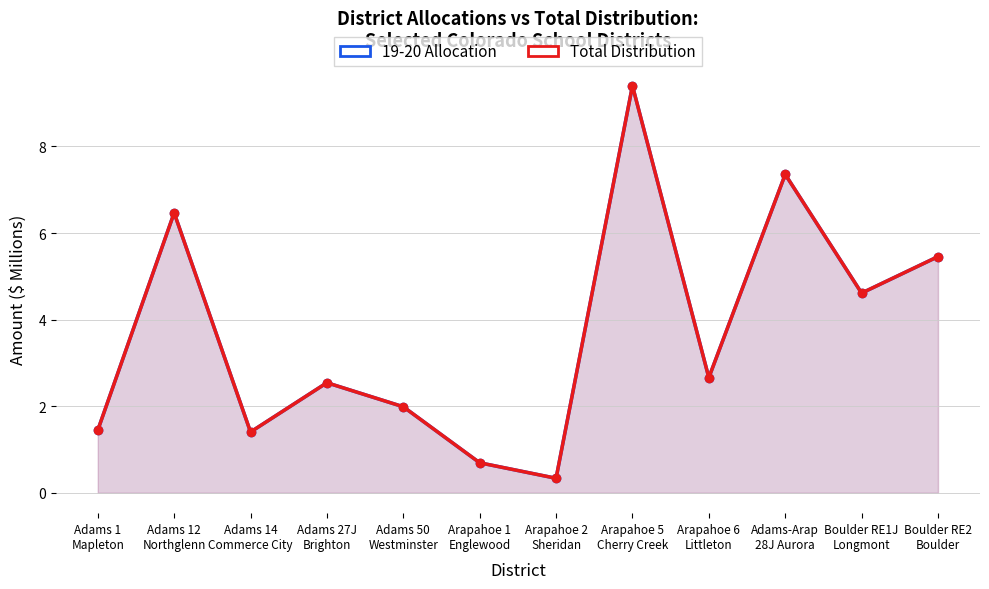

True or false: 19-20 Allocation and Total Distribution intersect in this chart.

False